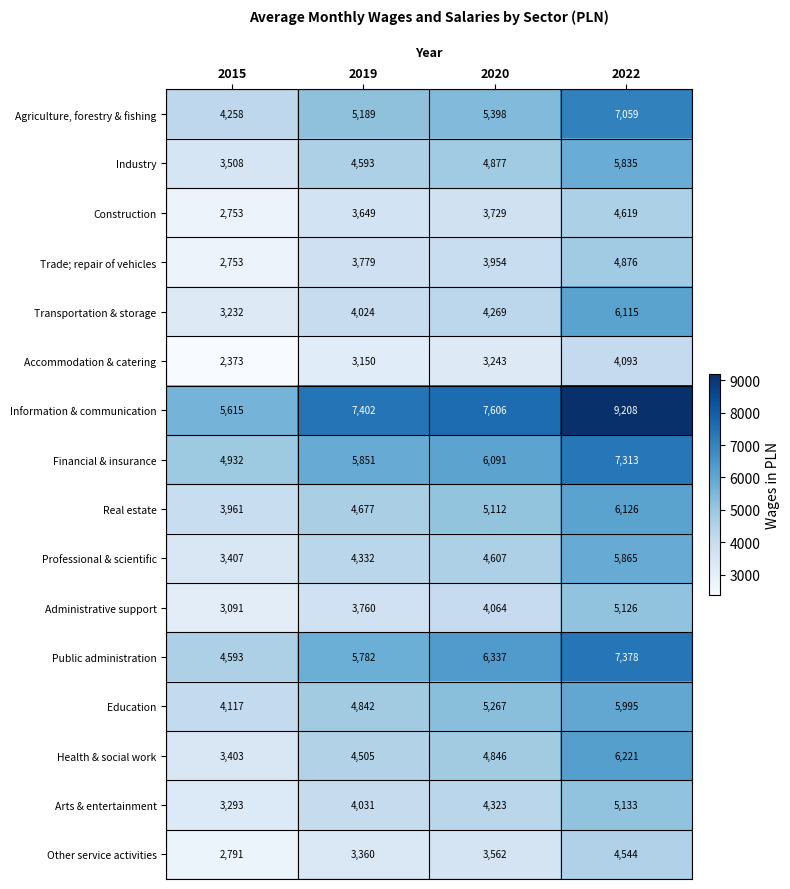

What is the sum of all Transportation & storage values?

17640